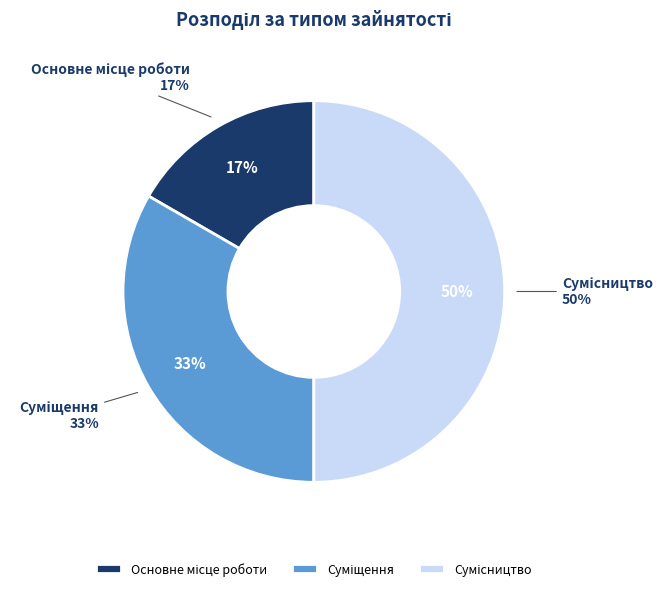

Does Сумісництво account for over 50% of the chart?

No